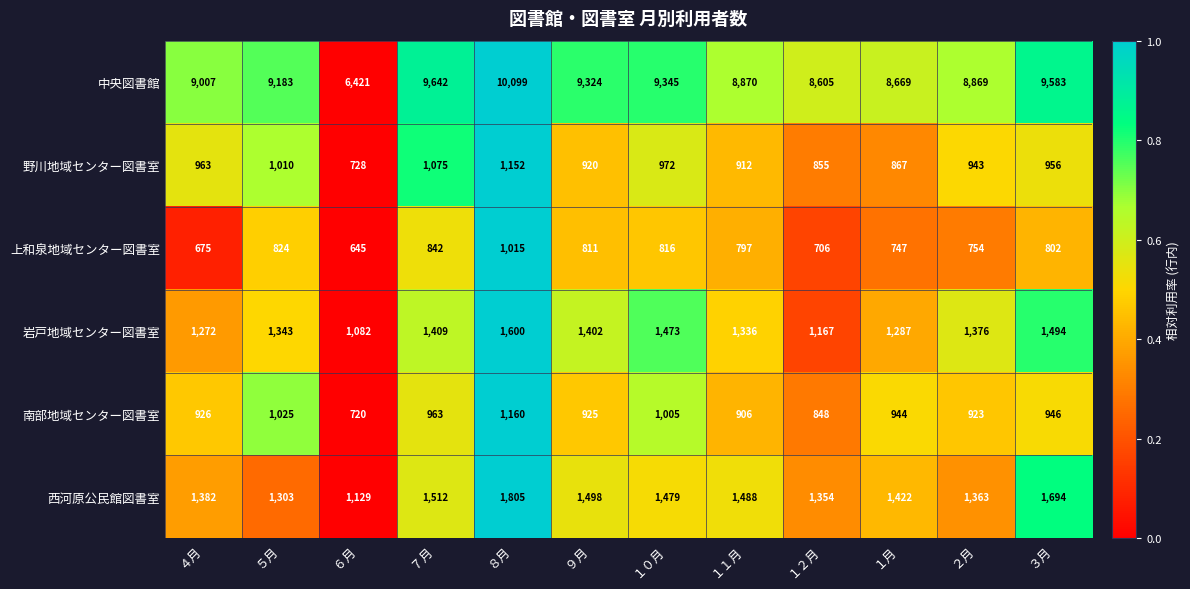

What is the highest value of the 西河原公民館図書室 series?

1805